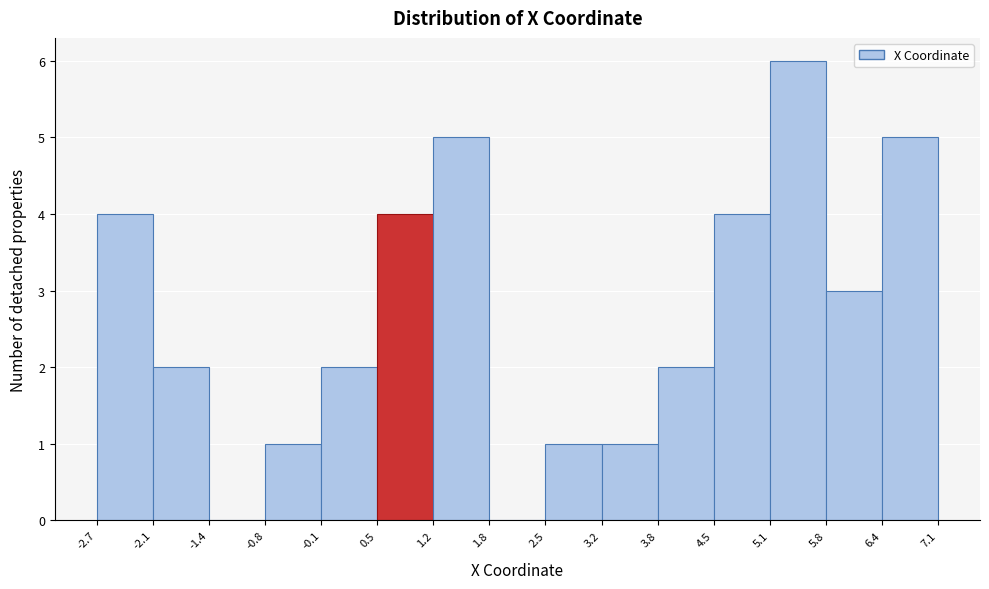

Reading left to right, list every bar in this chart as the range it spans on the x-axis followed by its height. The values are not printed on the chart, so give them approximately, as read against the axis.

-2.7 to -2.1: 4
-2.1 to -1.4: 2
-1.4 to -0.8: 0
-0.8 to -0.1: 1
-0.1 to 0.5: 2
0.5 to 1.2: 4
1.2 to 1.8: 5
1.8 to 2.5: 0
2.5 to 3.2: 1
3.2 to 3.8: 1
3.8 to 4.5: 2
4.5 to 5.1: 4
5.1 to 5.8: 6
5.8 to 6.4: 3
6.4 to 7.1: 5